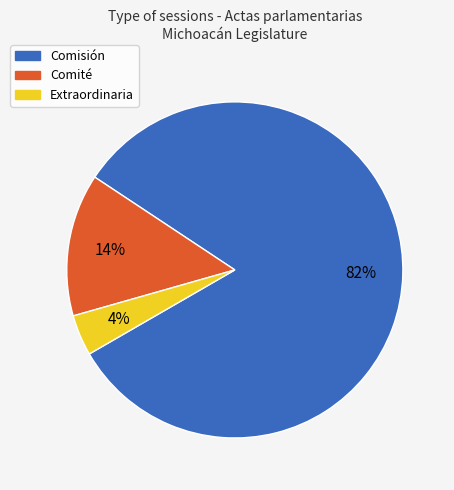

Which slice represents more than half of the pie?

Comisión